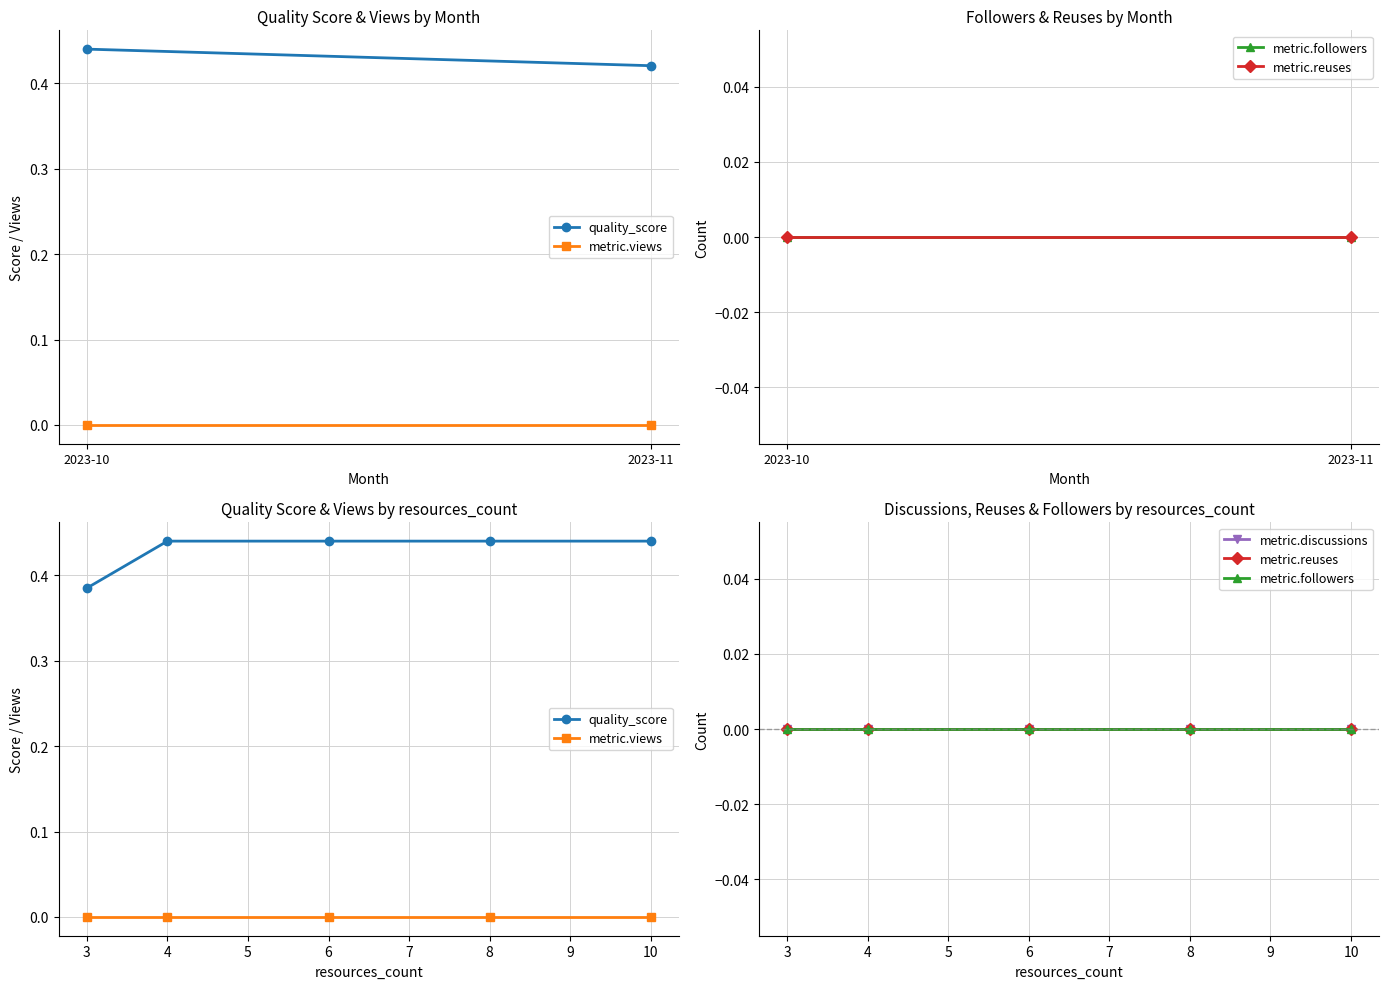

True or false: metric.views and metric.reuses intersect in this chart.

False